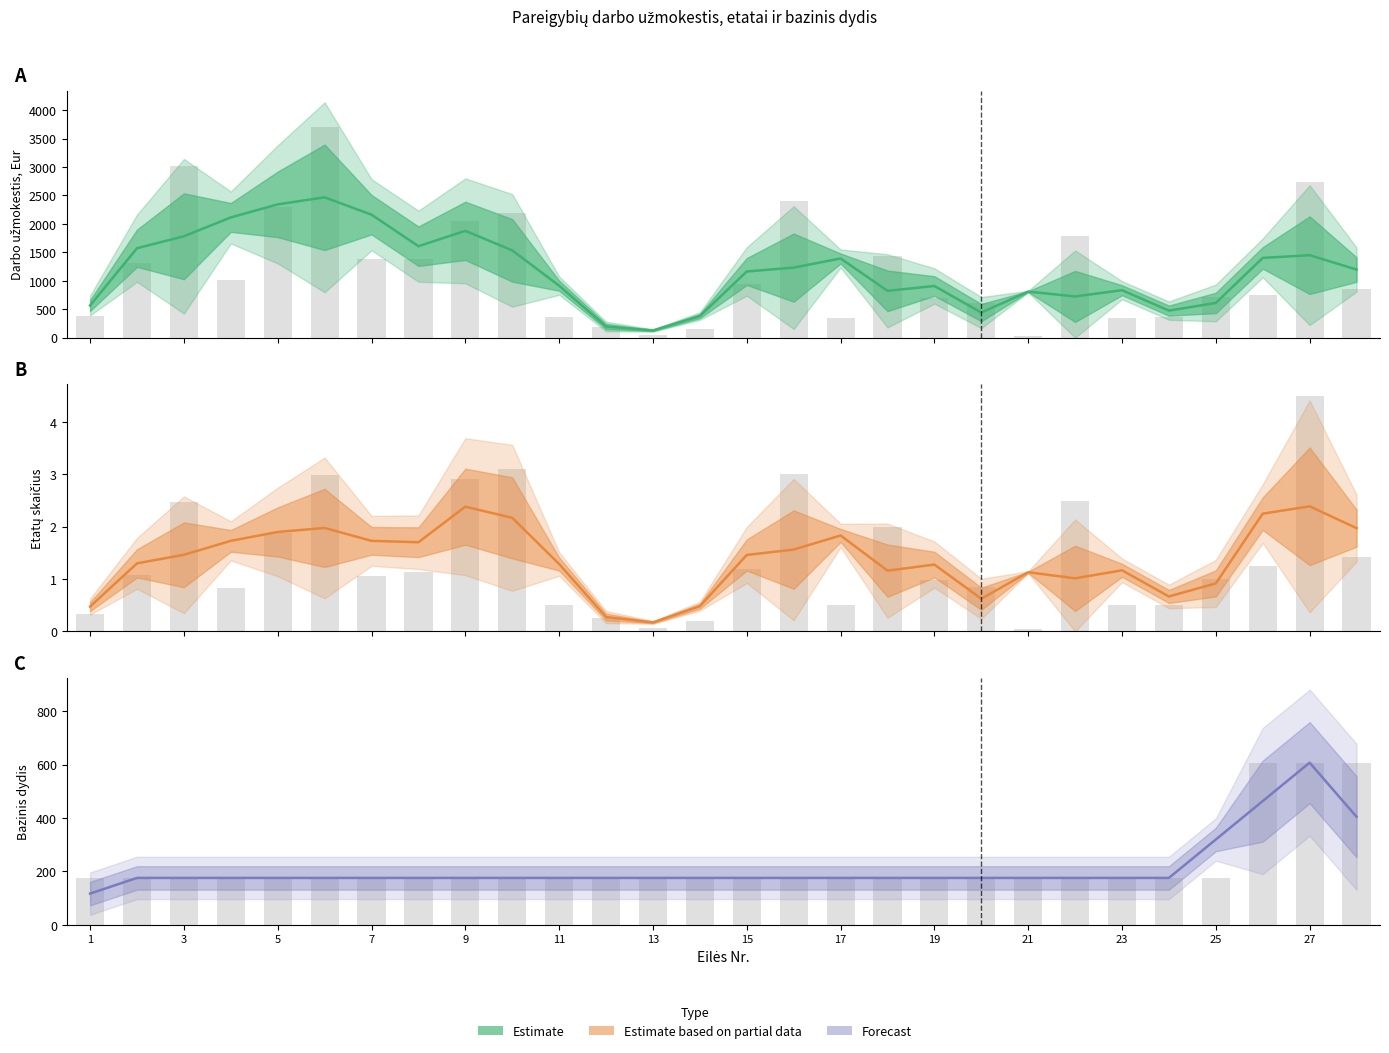

List the series in order of their peak value, highest first.

Darbo užmokestis (Eur) (bars), Darbo užmokestis (Eur), Bazinis dydis, Bazinis dydis (bars), Etatų skaičius (bars), Etatų skaičius